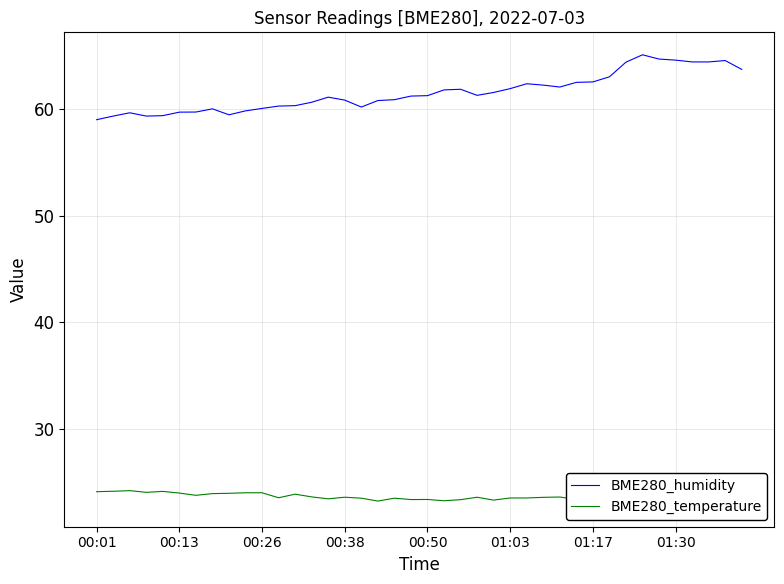

What is the minimum value for BME280_humidity?

59.0